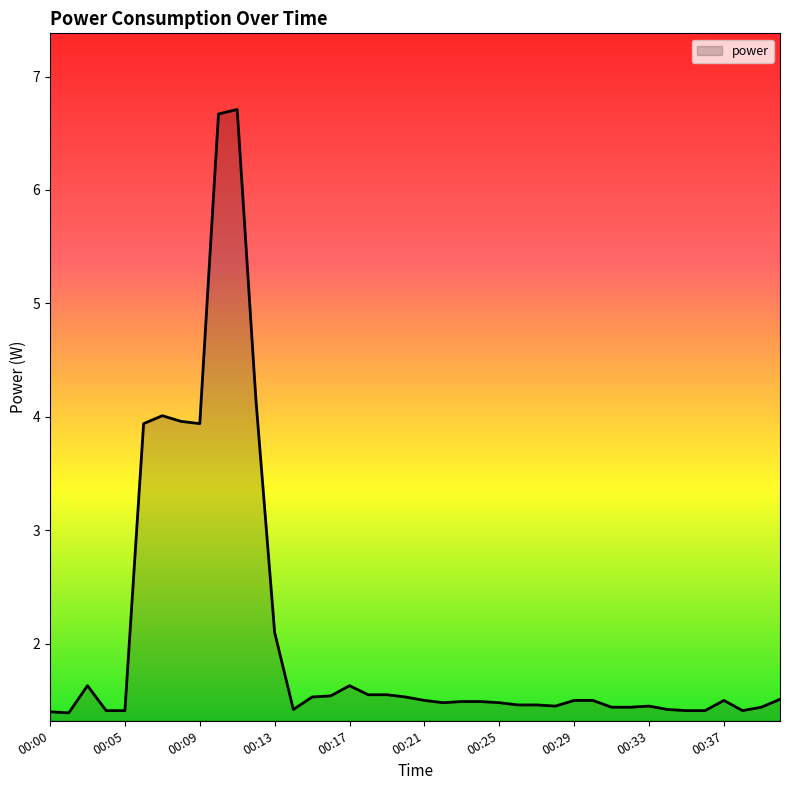

What is the smallest value displayed?

1.4